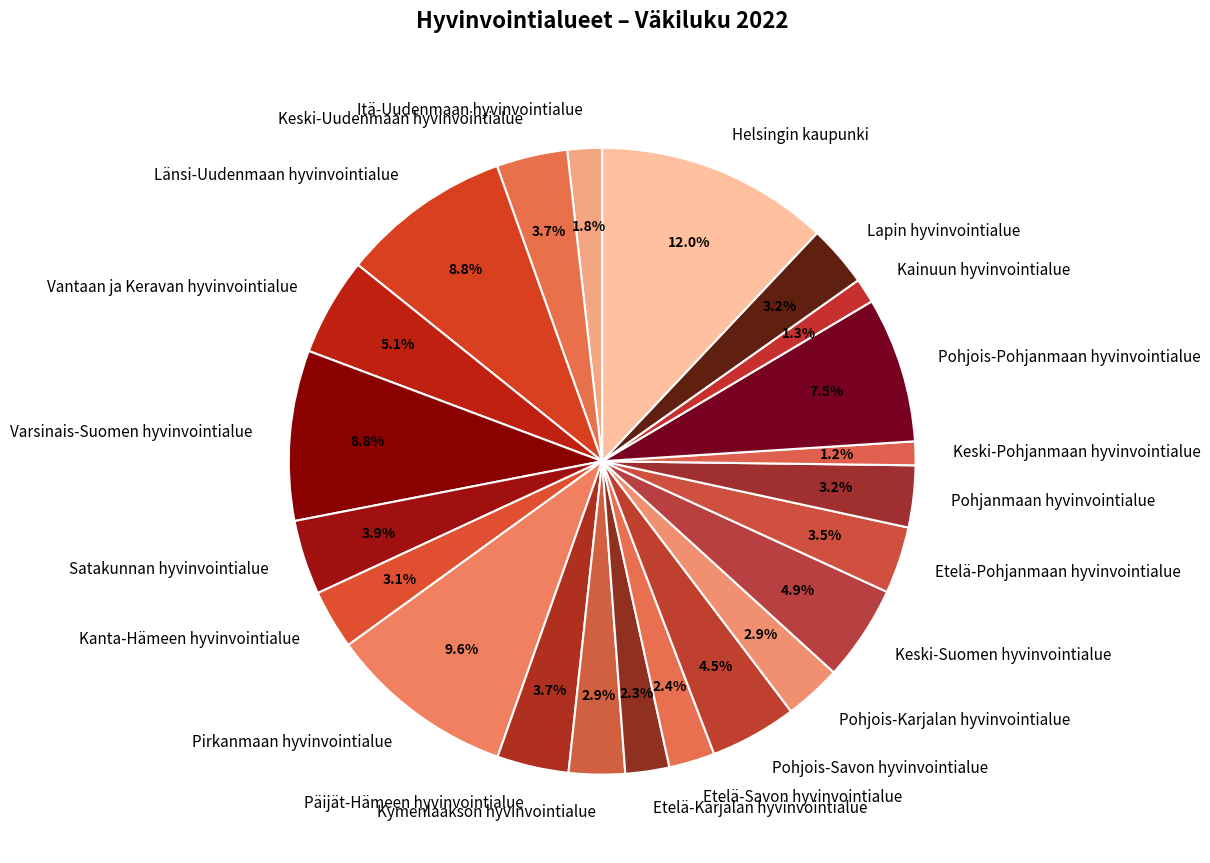

Between Etelä-Savon hyvinvointialue and Pohjanmaan hyvinvointialue, which is larger?

Pohjanmaan hyvinvointialue